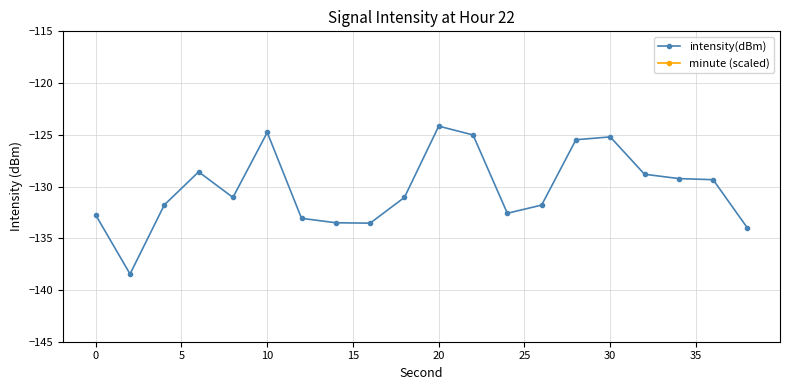

Which series has the widest spread of values?

intensity(dBm)